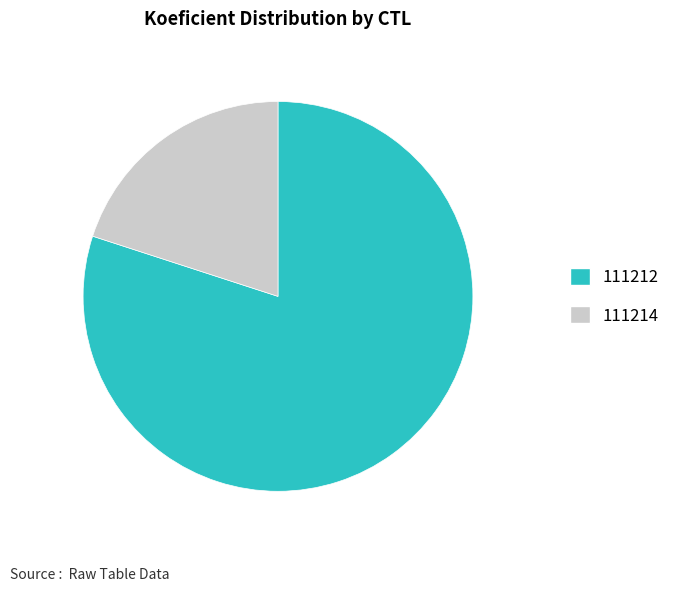

Is it true that 111214 is 13% of the pie?

False